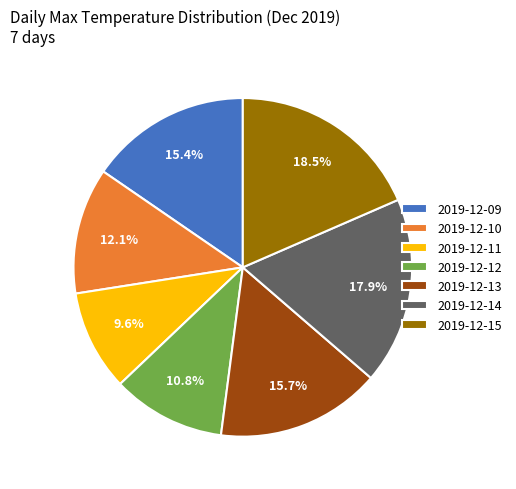

To the nearest percent, what is the difference between the 2019-12-15 and 2019-12-09 slice percentages?

3%